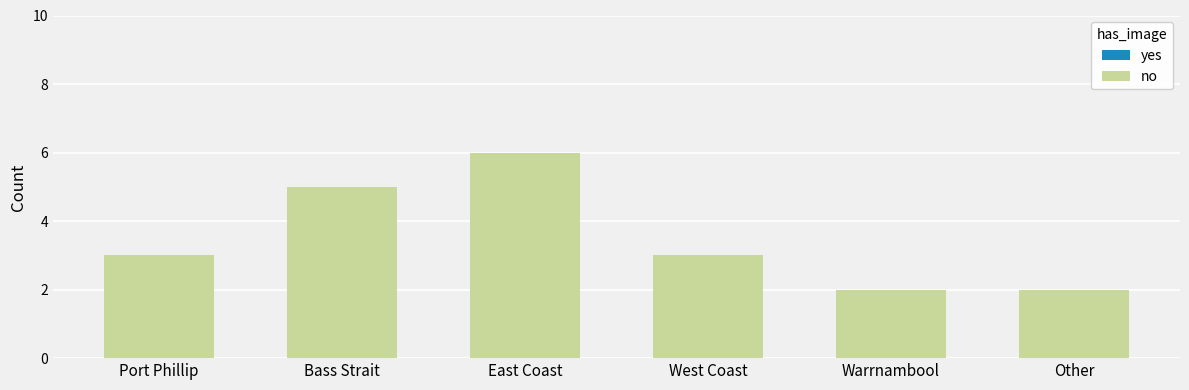

True or false: no has a value of 2 at Other.

True